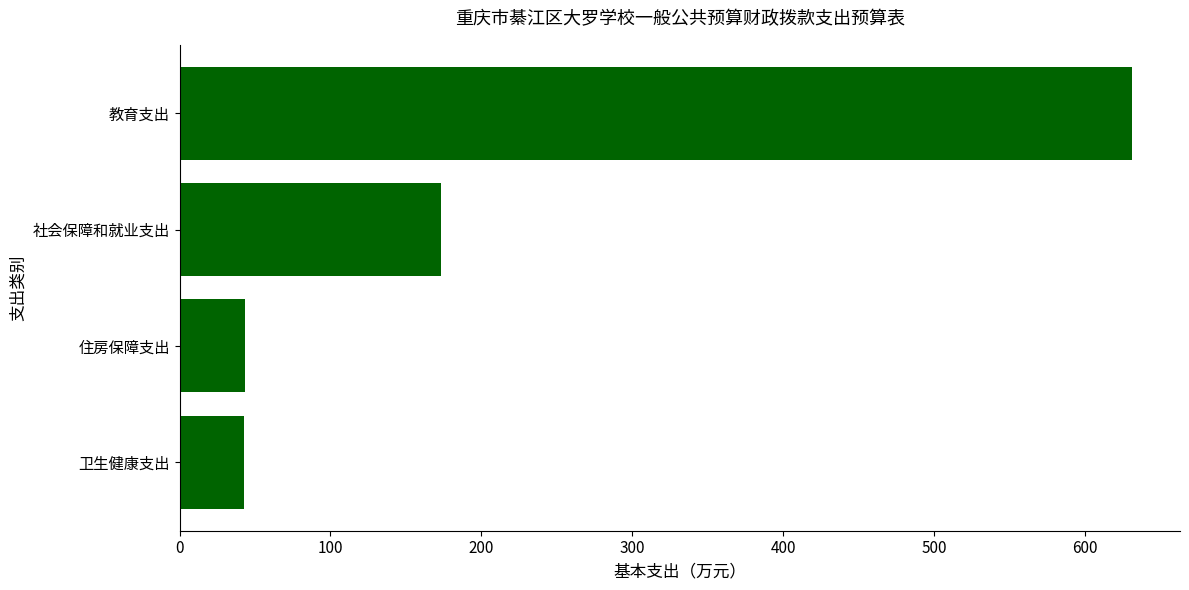

True or false: the data shows 42.5 at 卫生健康支出.

True